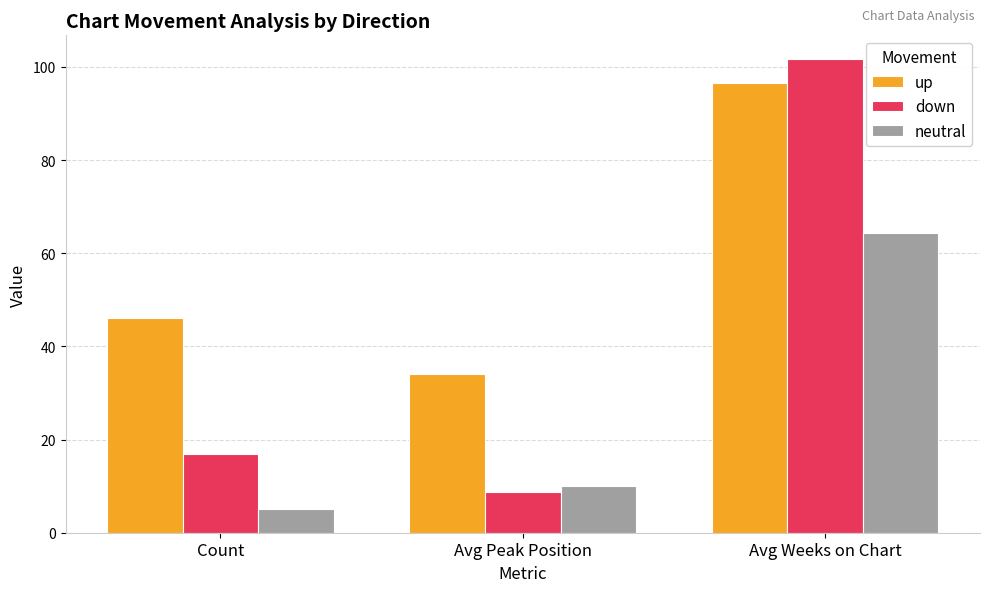

Count the number of categories in the chart.

3